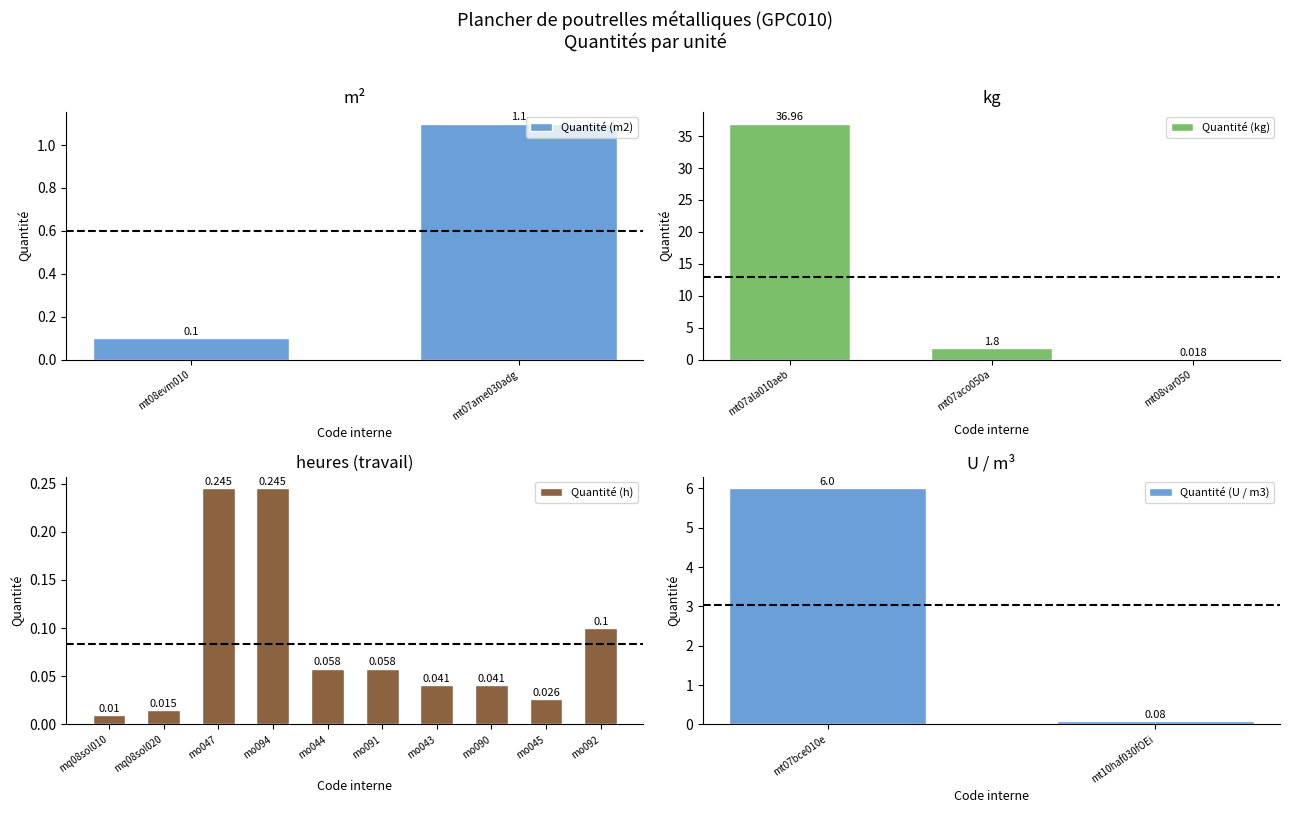

Which label corresponds to the largest value in the chart?

mt07ala010aeb